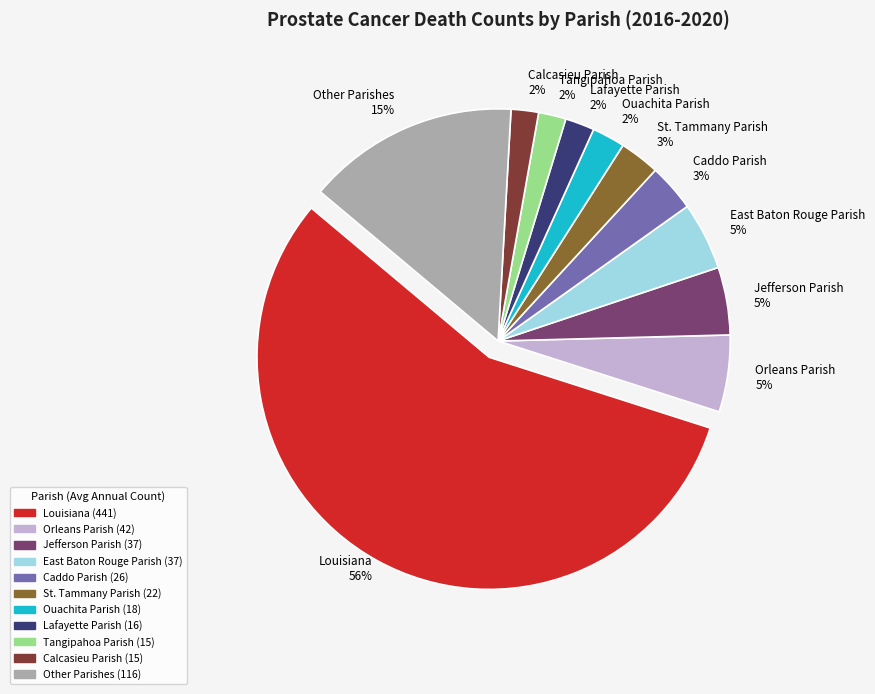

Is it true that Other Parishes 15% is 7% of the pie?

False